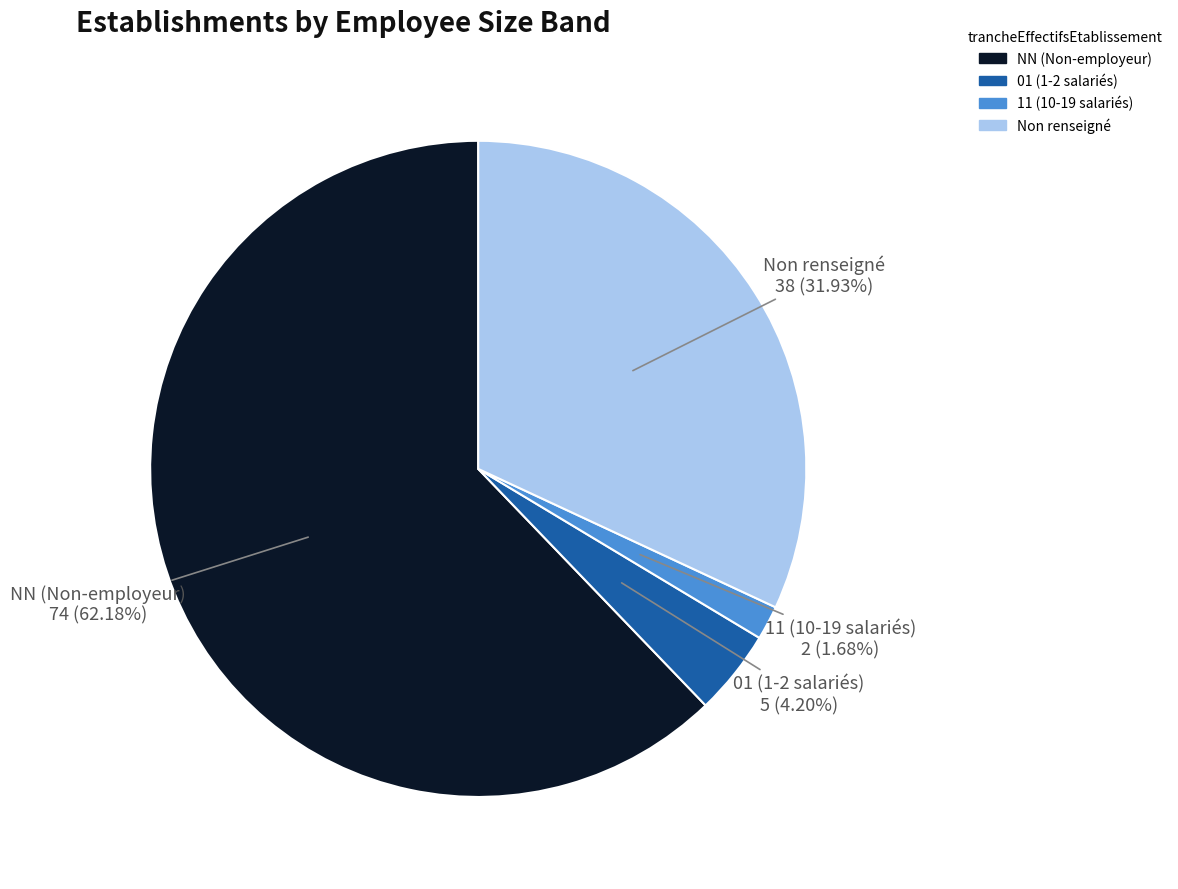

What is the smallest slice in the pie chart?

11 (10-19 salariés)